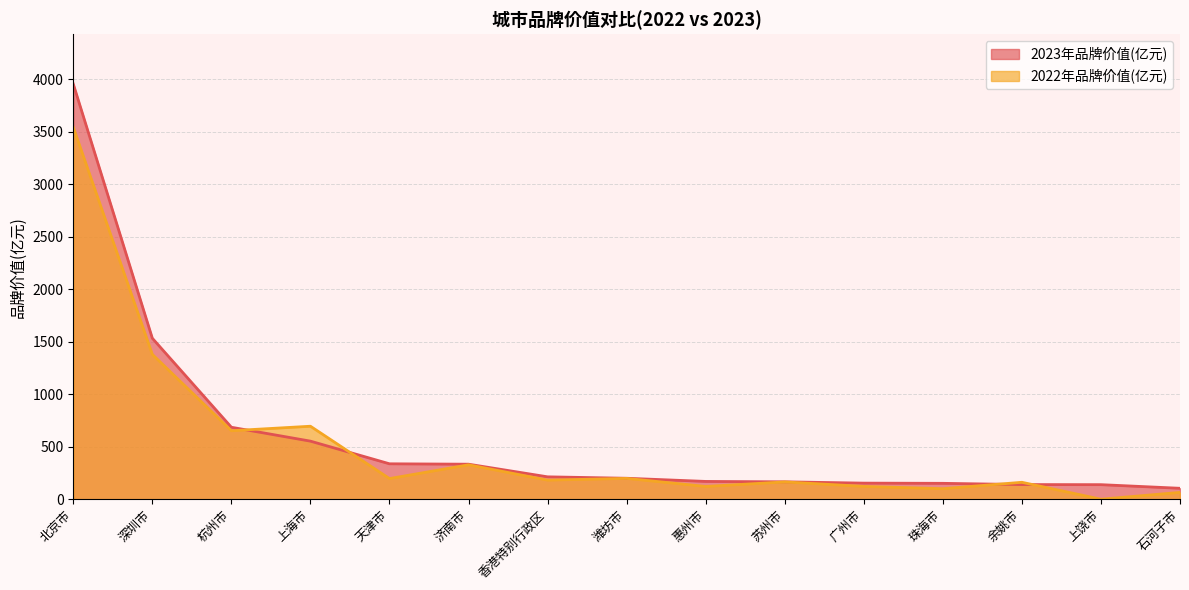

Reading left to right, what are all the values shown in this chart?

2023年品牌价值(亿元): 3956.7	1534.0	685.7	553.3	337.5	333.7	213.3	199.7	169.5	165.7	153.3	151.4	139.6	138.7	104.1
2022年品牌价值(亿元): 3544.8	1380.1	652.6	695.5	196.7	327.8	181.9	198.4	121.6	164.8	122.2	100.4	161.3	0.0	65.1